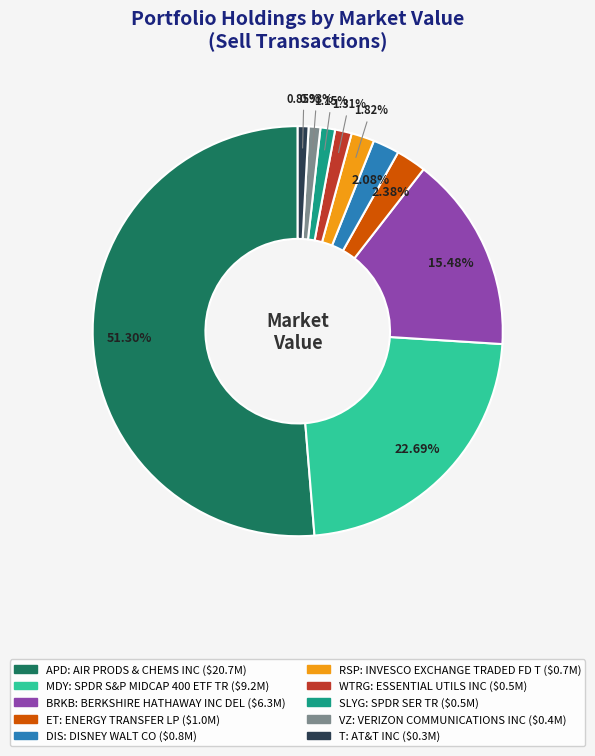

Does any single category account for the majority?

Yes